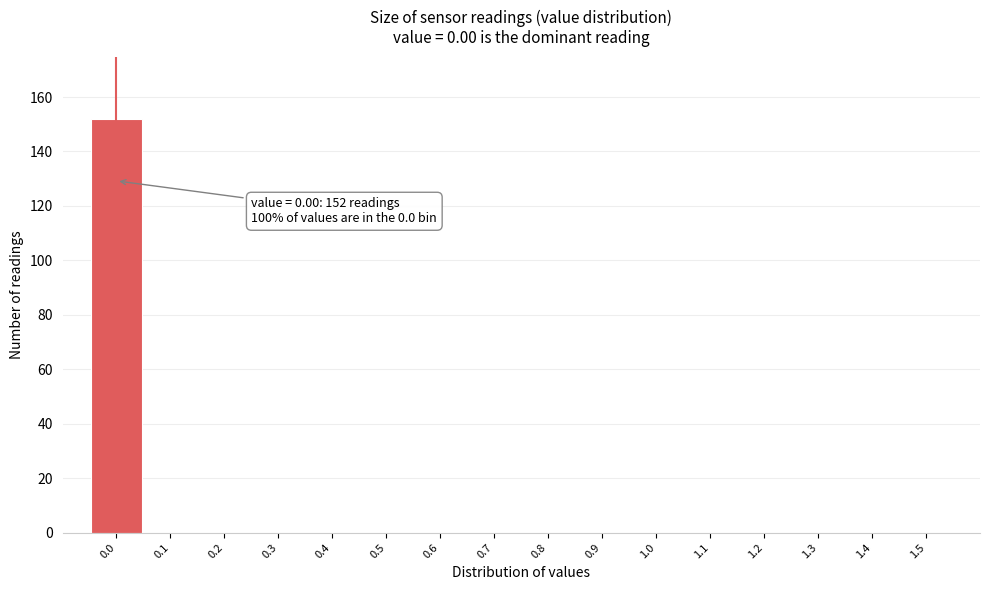

Over which range of the x-axis is the bar tallest?

-0.05 to 0.05